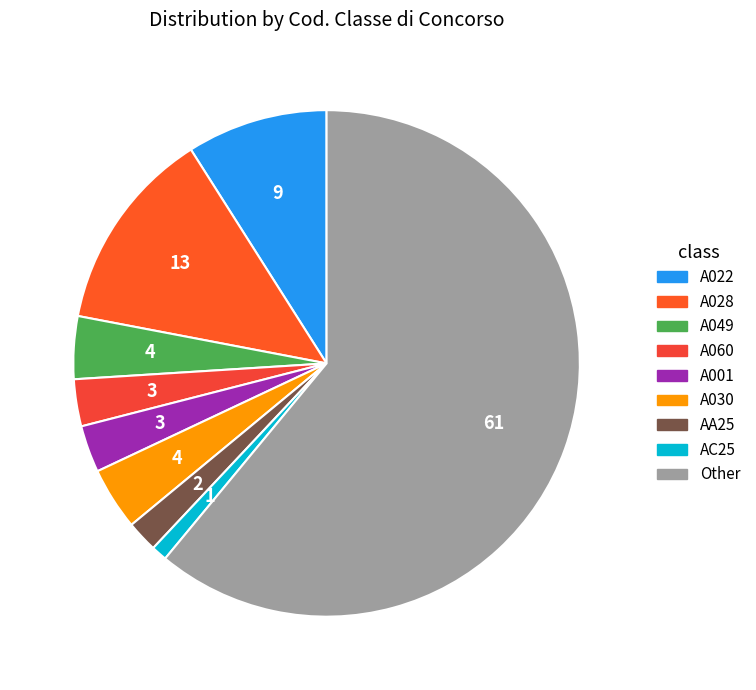

Which slice is the smallest?

AC25